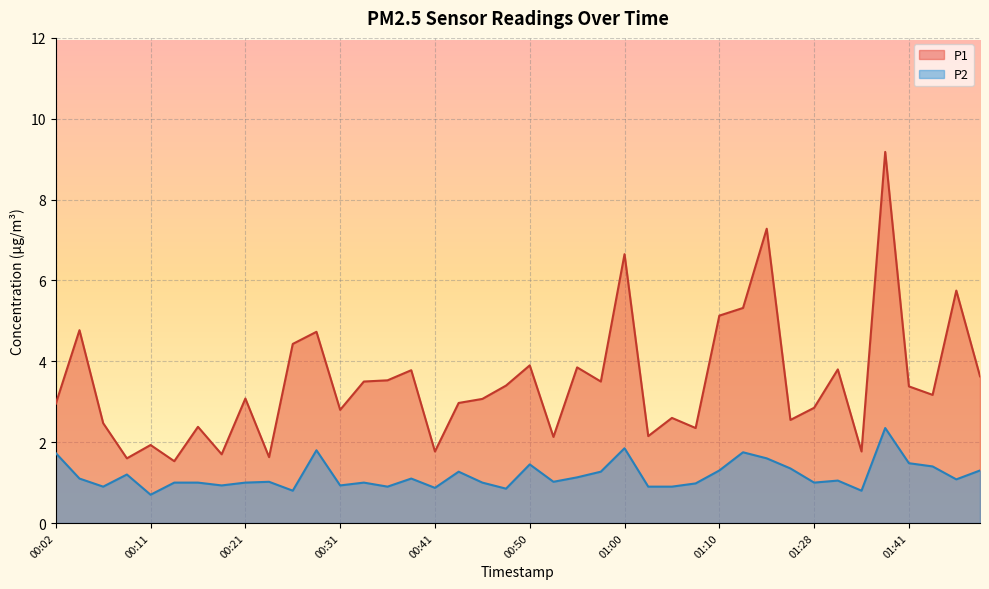

What is the average value of the P1 series?

3.5